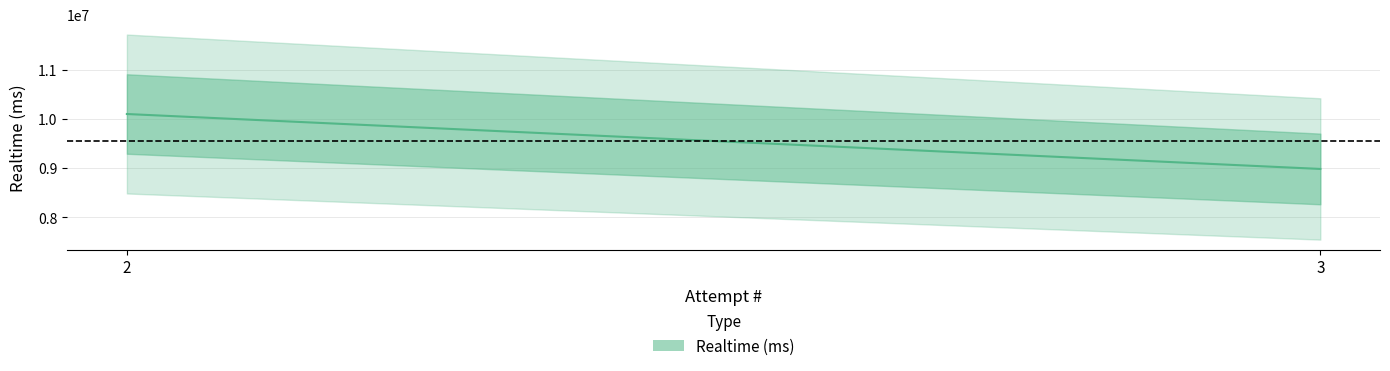

Does the chart have visible grid lines?

Yes